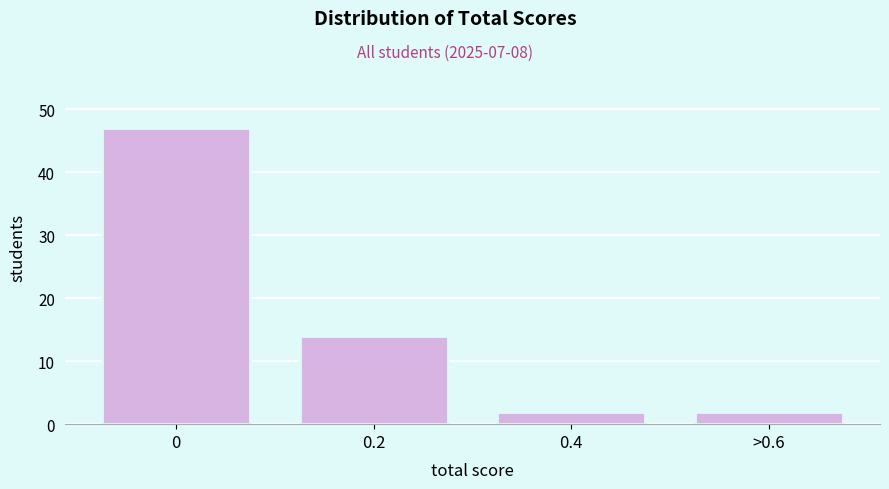

Reading left to right, list all the values displayed in this chart.

47	14	2	2